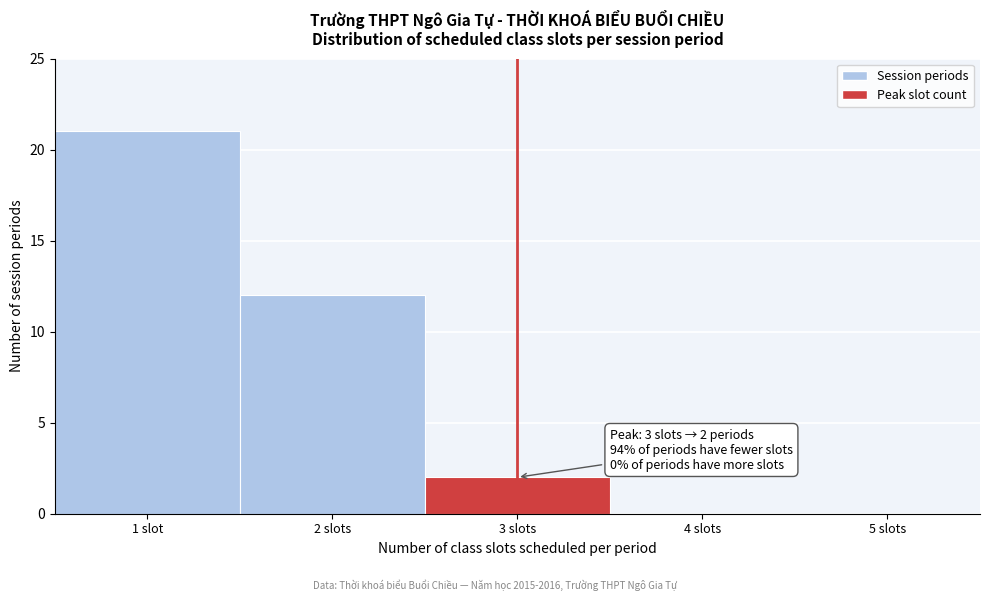

Reading left to right, what are all the values shown in this chart?

1 slot=21	2 slots=12	3 slots=2	4 slots=0	5 slots=0